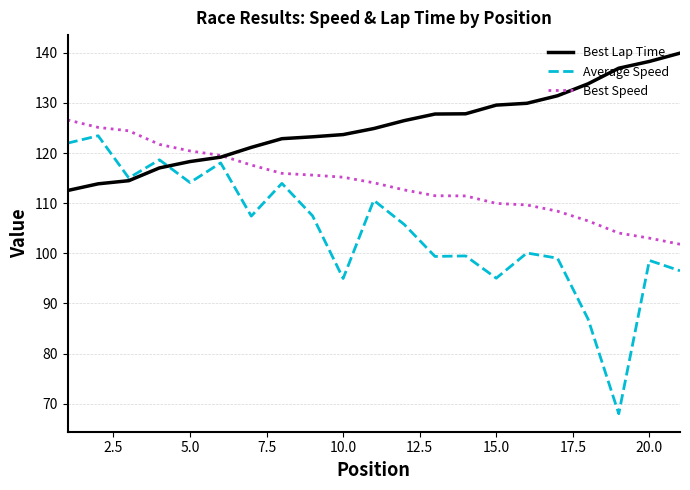

Which series has the largest total across all categories?

Best Lap Time